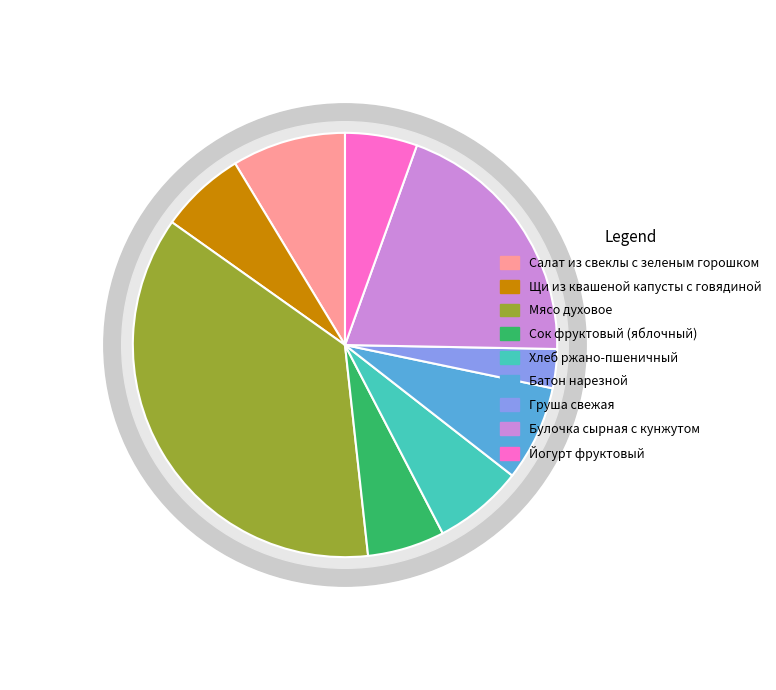

To the nearest percent, what is the combined percentage of Булочка сырная с кунжутом and Груша свежая?

23%